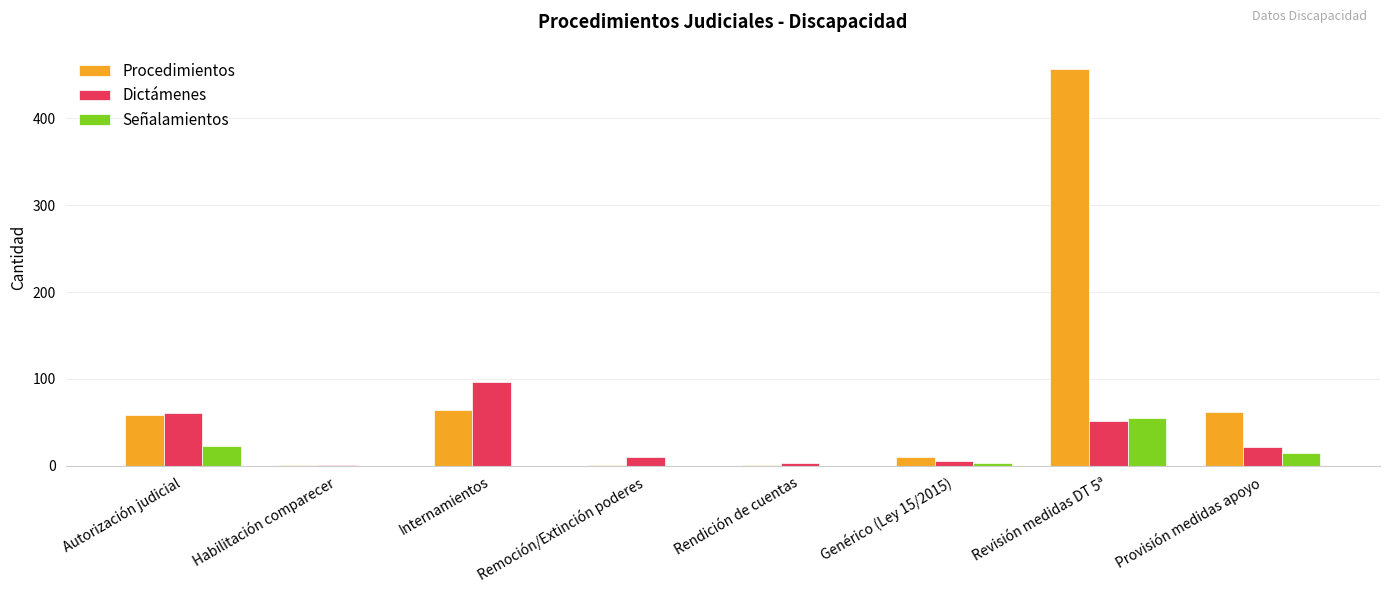

What is the sum of all Señalamientos values?

96